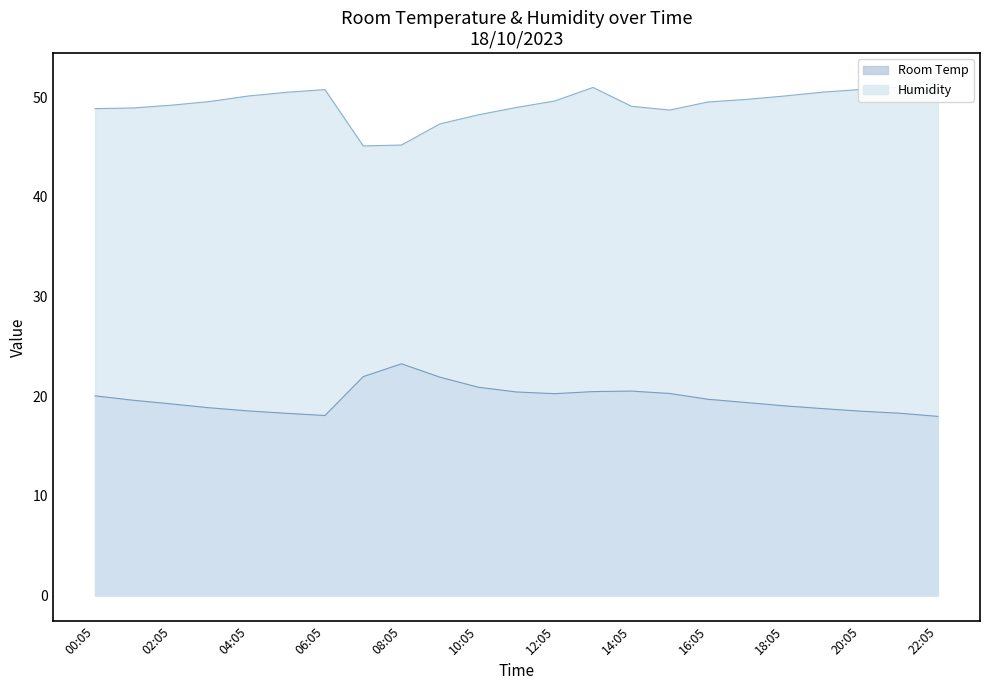

What is the label of the 15th point from the right?

08:05